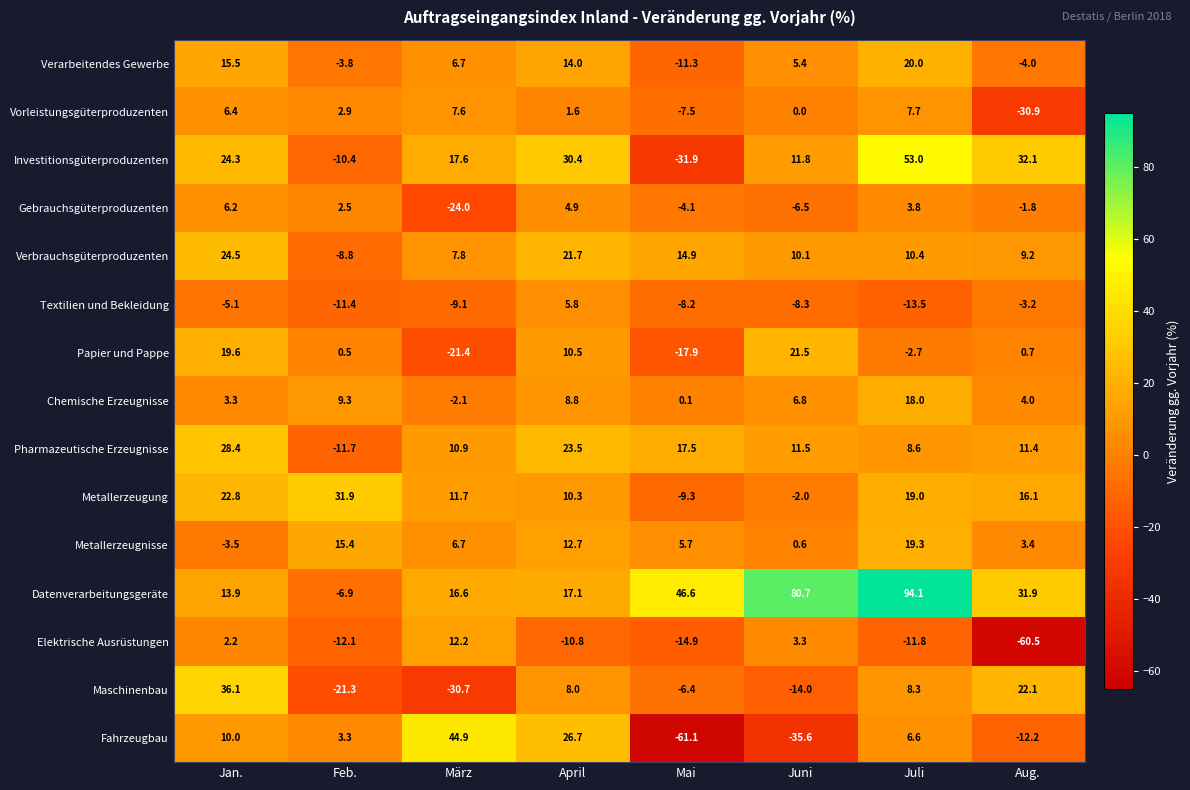

How many data points in Metallerzeugung are above 16?

4